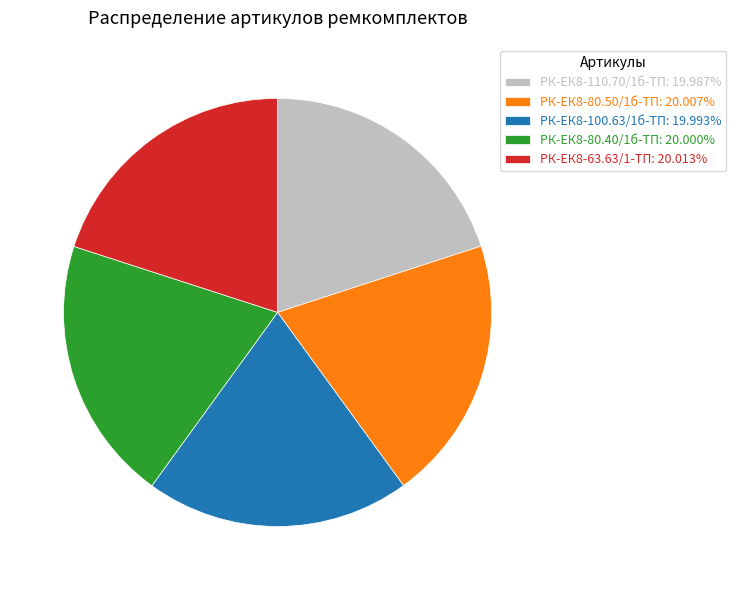

Do РК-ЕК8-80.50/1б-ТП: 20.007% and РК-ЕК8-100.63/1б-ТП: 19.993% together represent more than half of the pie?

No